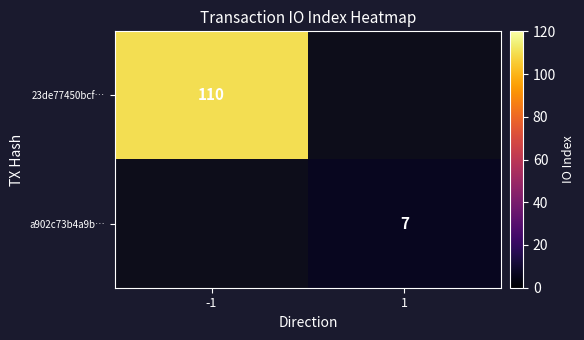

Is the value of 23de77450bcf… at -1 greater than the value of a902c73b4a9b… at 1?

Yes